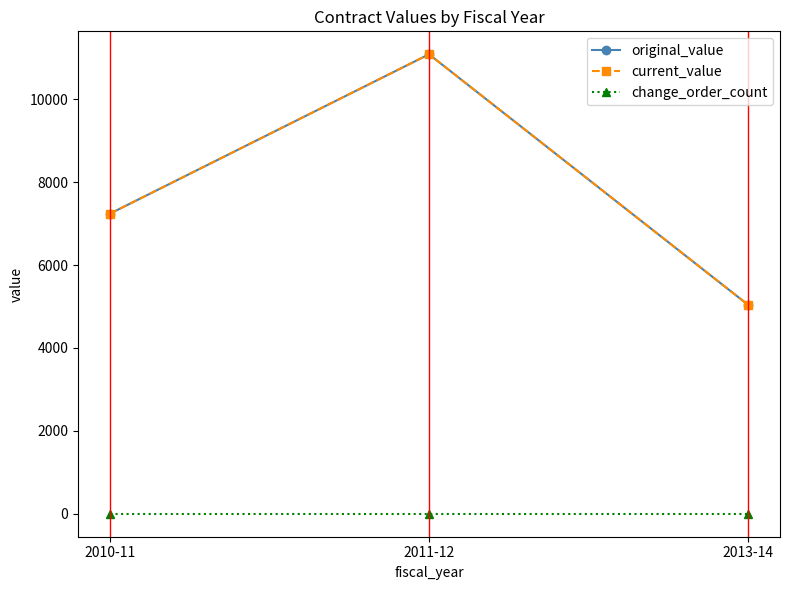

Rank the series at 2010-11 from highest to lowest value.

original_value, current_value, change_order_count